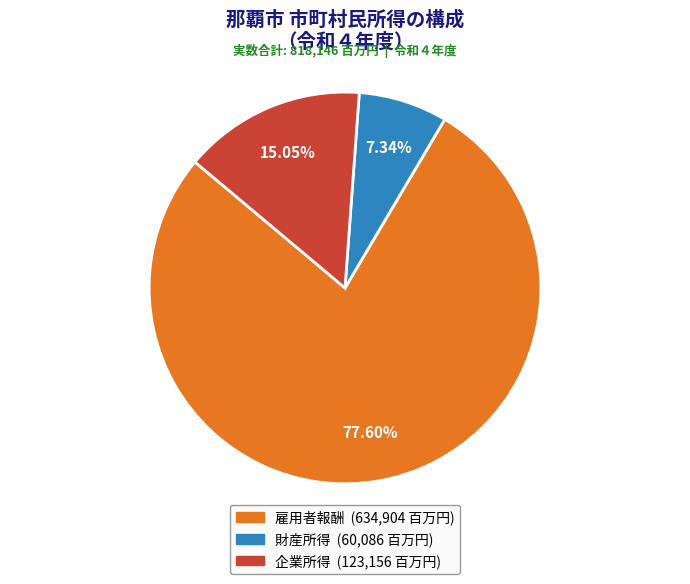

Is 雇用者報酬 the majority of the pie?

Yes